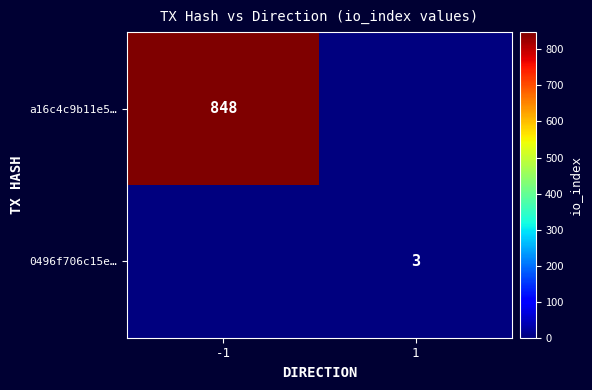

How many categories are shown in the chart?

2